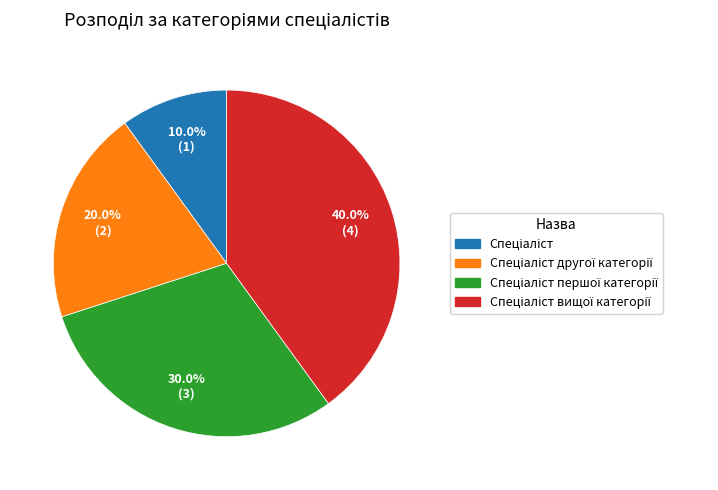

How many slices are in this pie chart?

4